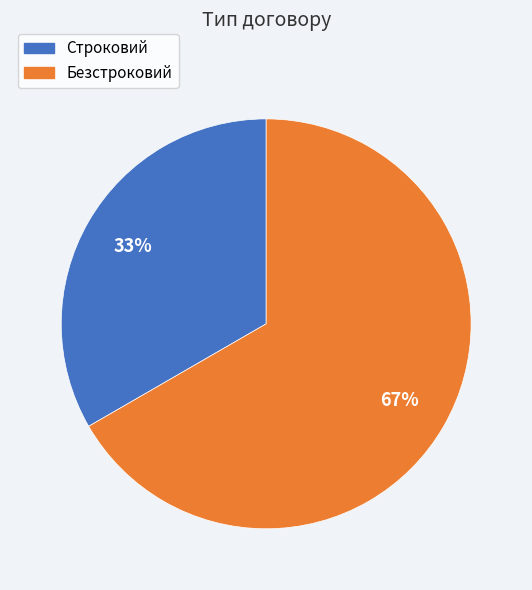

To the nearest percent, what percentage of the pie is Строковий?

33%